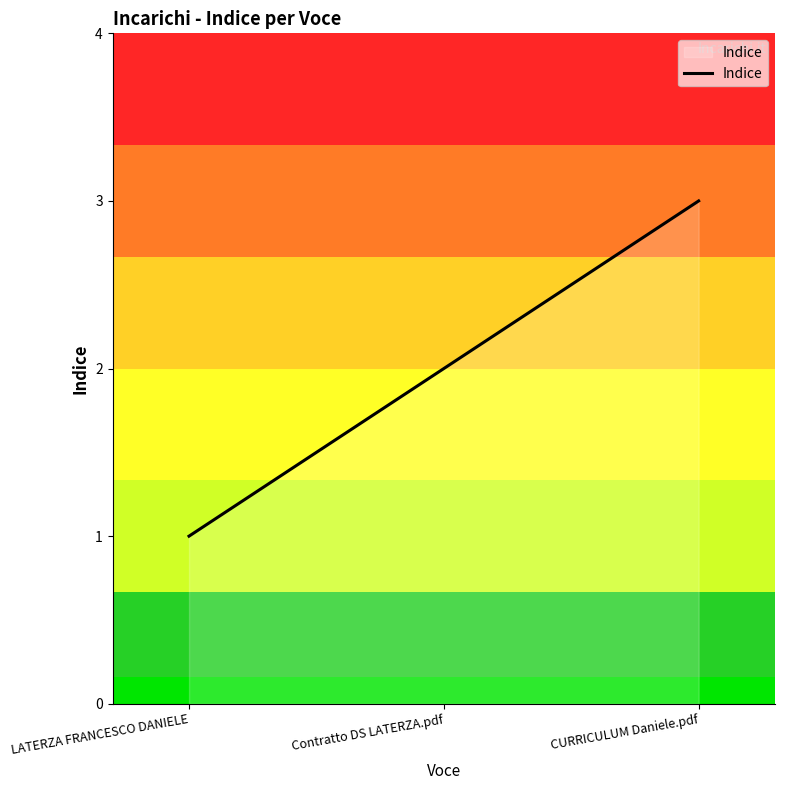

What position from the left is Contratto DS LATERZA.pdf?

2